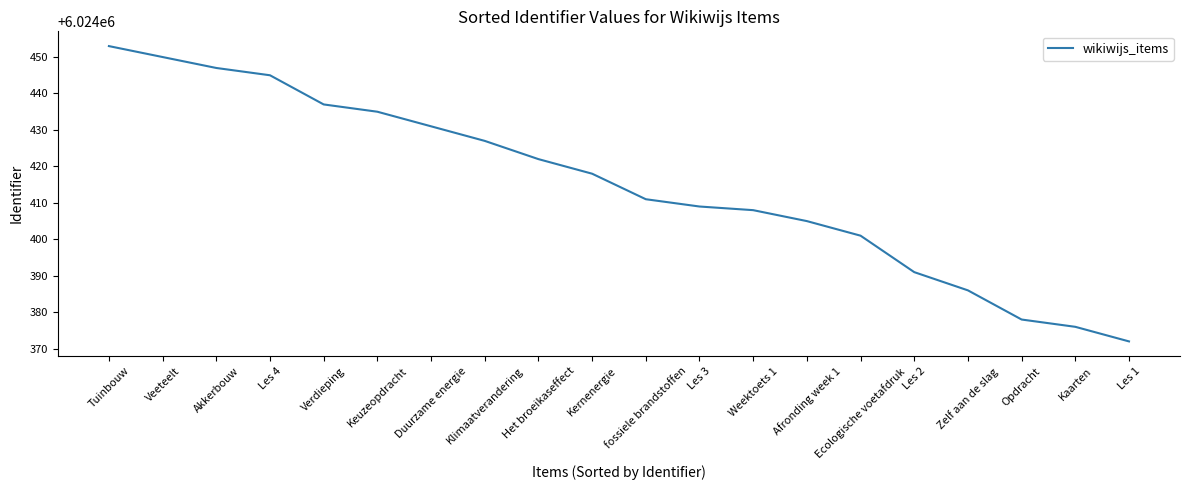

Rank the categories by value from highest to lowest.

Tuinbouw, Veeteelt, Akkerbouw, Les 4, Verdieping, Keuzeopdracht, Duurzame energie, Klimaatverandering, Het broeikaseffect, Kernenergie, fossiele brandstoffen, Les 3, Weektoets 1, Afronding week 1, Ecologische voetafdruk, Les 2, Zelf aan de slag, Opdracht, Kaarten, Les 1